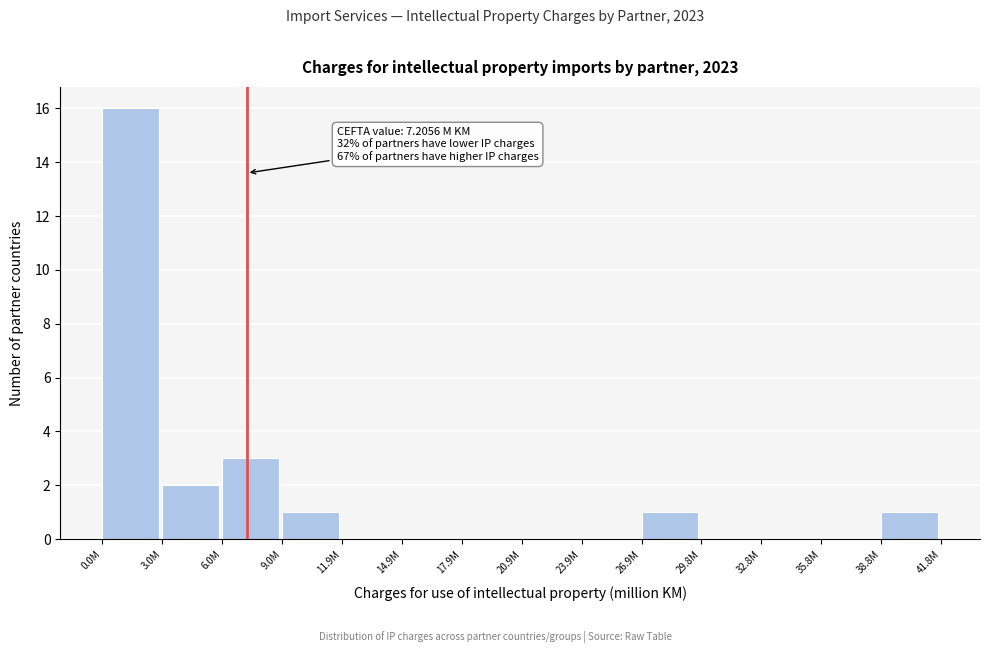

Reading left to right, list all the values displayed in this chart.

0.0M=16	3.0M=2	6.0M=3	9.0M=1	11.9M=0	14.9M=0	17.9M=0	20.9M=0	23.9M=0	26.9M=1	29.8M=0	32.8M=0	35.8M=0	38.8M=1